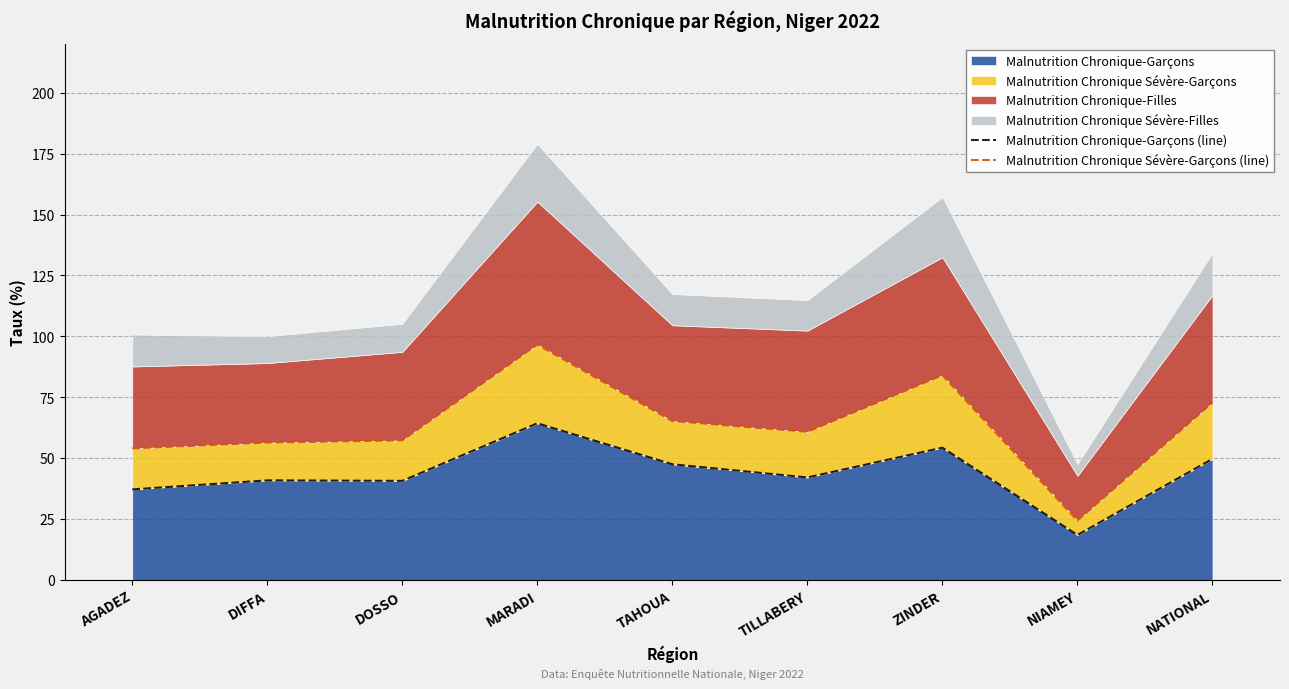

What value does the Malnutrition Chronique-Garçons (line) series have at TAHOUA?

47.6